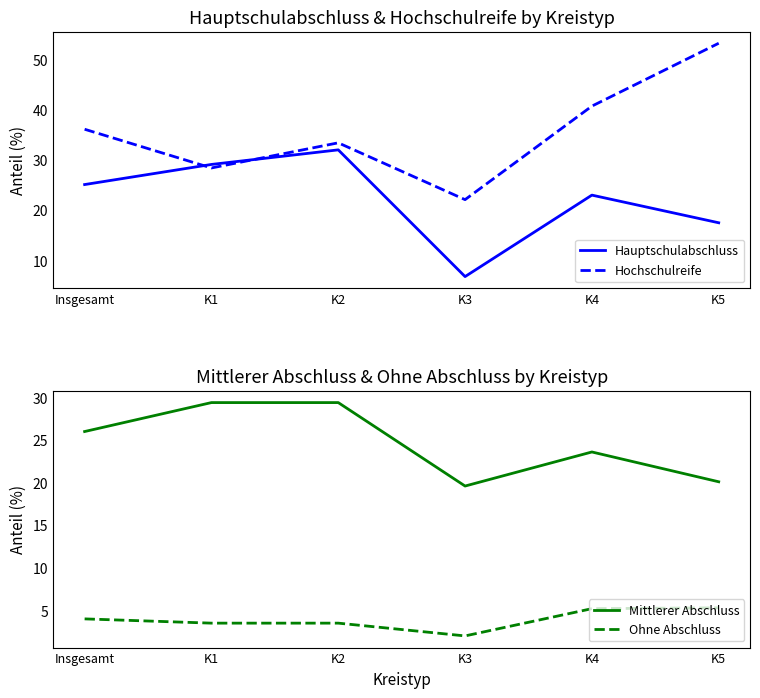

At which category does Hochschulreife reach its first local peak?

K2